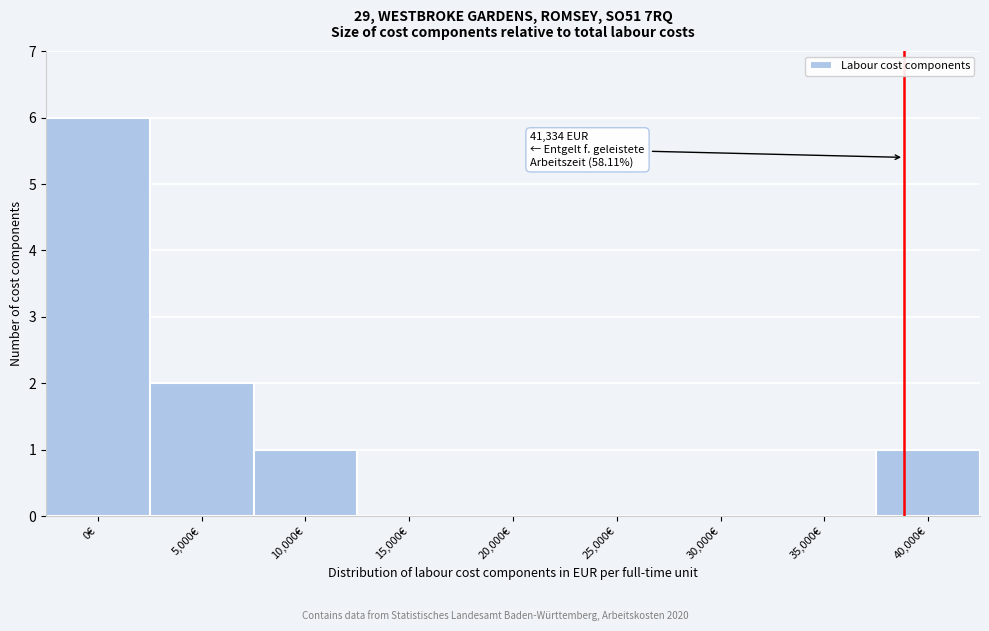

Reading left to right, extract all data points from this chart.

0€=6	5,000€=2	10,000€=1	15,000€=0	20,000€=0	25,000€=0	30,000€=0	35,000€=0	40,000€=1